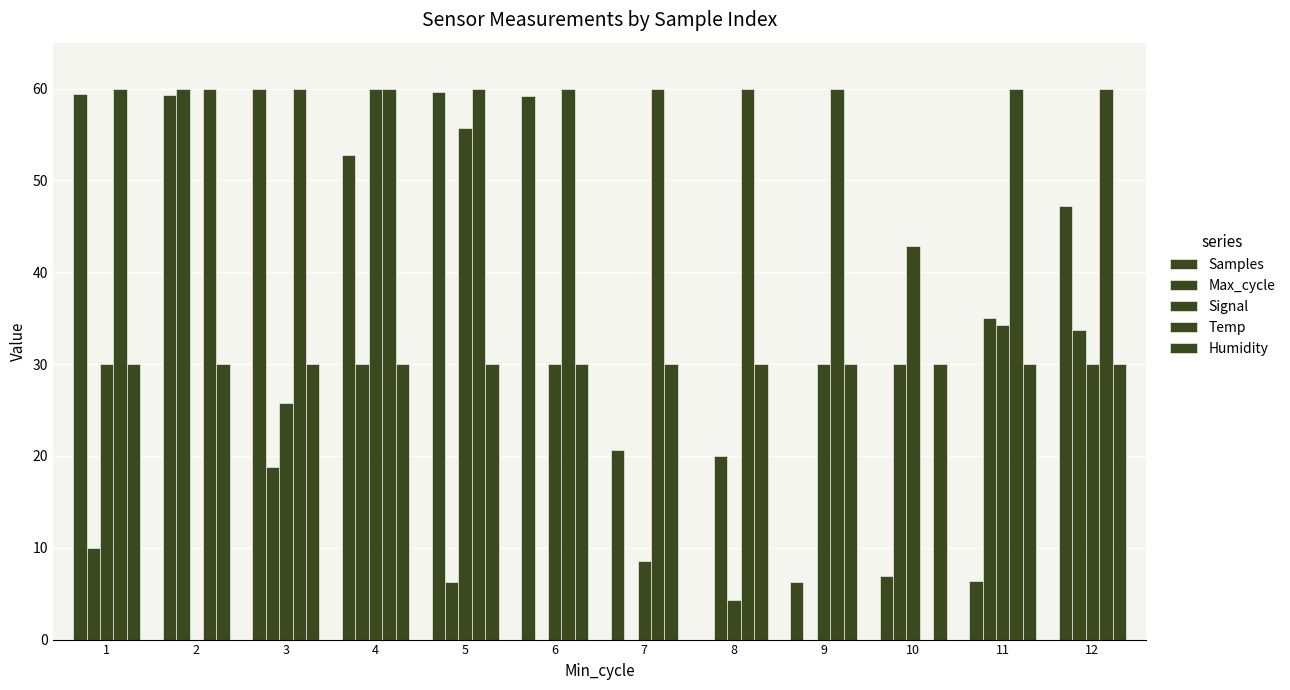

The Signal series shows 30.0 at 6. True or false?

True